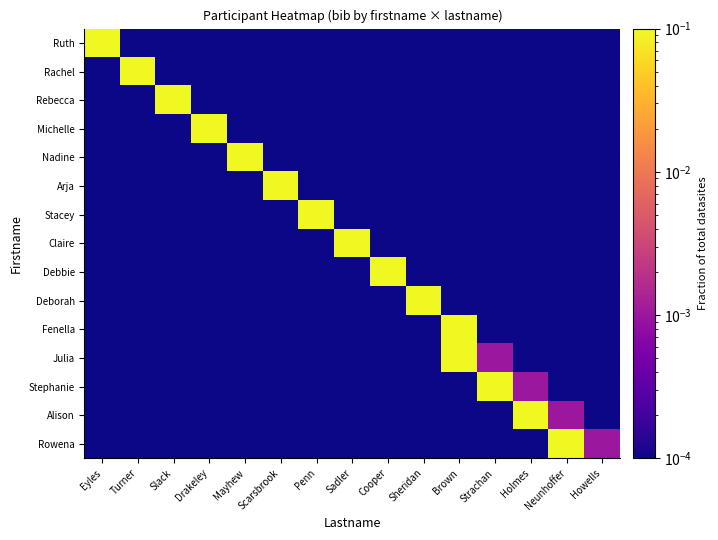

Reading left to right, list all the values displayed in this chart.

Ruth: Eyles=0.1	Turner=0.0	Slack=0.0	Drakeley=0.0	Mayhew=0.0	Scarsbrook=0.0	Penn=0.0	Sadler=0.0	Cooper=0.0	Sheridan=0.0	Brown=0.0	Strachan=0.0	Holmes=0.0	Neunhoffer=0.0	Howells=0.0
Rachel: Eyles=0.0	Turner=0.1	Slack=0.0	Drakeley=0.0	Mayhew=0.0	Scarsbrook=0.0	Penn=0.0	Sadler=0.0	Cooper=0.0	Sheridan=0.0	Brown=0.0	Strachan=0.0	Holmes=0.0	Neunhoffer=0.0	Howells=0.0
Rebecca: Eyles=0.0	Turner=0.0	Slack=0.1	Drakeley=0.0	Mayhew=0.0	Scarsbrook=0.0	Penn=0.0	Sadler=0.0	Cooper=0.0	Sheridan=0.0	Brown=0.0	Strachan=0.0	Holmes=0.0	Neunhoffer=0.0	Howells=0.0
Michelle: Eyles=0.0	Turner=0.0	Slack=0.0	Drakeley=0.1	Mayhew=0.0	Scarsbrook=0.0	Penn=0.0	Sadler=0.0	Cooper=0.0	Sheridan=0.0	Brown=0.0	Strachan=0.0	Holmes=0.0	Neunhoffer=0.0	Howells=0.0
Nadine: Eyles=0.0	Turner=0.0	Slack=0.0	Drakeley=0.0	Mayhew=0.1	Scarsbrook=0.0	Penn=0.0	Sadler=0.0	Cooper=0.0	Sheridan=0.0	Brown=0.0	Strachan=0.0	Holmes=0.0	Neunhoffer=0.0	Howells=0.0
Arja: Eyles=0.0	Turner=0.0	Slack=0.0	Drakeley=0.0	Mayhew=0.0	Scarsbrook=0.1	Penn=0.0	Sadler=0.0	Cooper=0.0	Sheridan=0.0	Brown=0.0	Strachan=0.0	Holmes=0.0	Neunhoffer=0.0	Howells=0.0
Stacey: Eyles=0.0	Turner=0.0	Slack=0.0	Drakeley=0.0	Mayhew=0.0	Scarsbrook=0.0	Penn=0.1	Sadler=0.0	Cooper=0.0	Sheridan=0.0	Brown=0.0	Strachan=0.0	Holmes=0.0	Neunhoffer=0.0	Howells=0.0
Claire: Eyles=0.0	Turner=0.0	Slack=0.0	Drakeley=0.0	Mayhew=0.0	Scarsbrook=0.0	Penn=0.0	Sadler=0.1	Cooper=0.0	Sheridan=0.0	Brown=0.0	Strachan=0.0	Holmes=0.0	Neunhoffer=0.0	Howells=0.0
Debbie: Eyles=0.0	Turner=0.0	Slack=0.0	Drakeley=0.0	Mayhew=0.0	Scarsbrook=0.0	Penn=0.0	Sadler=0.0	Cooper=0.1	Sheridan=0.0	Brown=0.0	Strachan=0.0	Holmes=0.0	Neunhoffer=0.0	Howells=0.0
Deborah: Eyles=0.0	Turner=0.0	Slack=0.0	Drakeley=0.0	Mayhew=0.0	Scarsbrook=0.0	Penn=0.0	Sadler=0.0	Cooper=0.0	Sheridan=0.1	Brown=0.0	Strachan=0.0	Holmes=0.0	Neunhoffer=0.0	Howells=0.0
Fenella: Eyles=0.0	Turner=0.0	Slack=0.0	Drakeley=0.0	Mayhew=0.0	Scarsbrook=0.0	Penn=0.0	Sadler=0.0	Cooper=0.0	Sheridan=0.0	Brown=0.1	Strachan=0.0	Holmes=0.0	Neunhoffer=0.0	Howells=0.0
Julia: Eyles=0.0	Turner=0.0	Slack=0.0	Drakeley=0.0	Mayhew=0.0	Scarsbrook=0.0	Penn=0.0	Sadler=0.0	Cooper=0.0	Sheridan=0.0	Brown=0.1	Strachan=0.0	Holmes=0.0	Neunhoffer=0.0	Howells=0.0
Stephanie: Eyles=0.0	Turner=0.0	Slack=0.0	Drakeley=0.0	Mayhew=0.0	Scarsbrook=0.0	Penn=0.0	Sadler=0.0	Cooper=0.0	Sheridan=0.0	Brown=0.0	Strachan=0.1	Holmes=0.0	Neunhoffer=0.0	Howells=0.0
Alison: Eyles=0.0	Turner=0.0	Slack=0.0	Drakeley=0.0	Mayhew=0.0	Scarsbrook=0.0	Penn=0.0	Sadler=0.0	Cooper=0.0	Sheridan=0.0	Brown=0.0	Strachan=0.0	Holmes=0.1	Neunhoffer=0.0	Howells=0.0
Rowena: Eyles=0.0	Turner=0.0	Slack=0.0	Drakeley=0.0	Mayhew=0.0	Scarsbrook=0.0	Penn=0.0	Sadler=0.0	Cooper=0.0	Sheridan=0.0	Brown=0.0	Strachan=0.0	Holmes=0.0	Neunhoffer=0.1	Howells=0.0